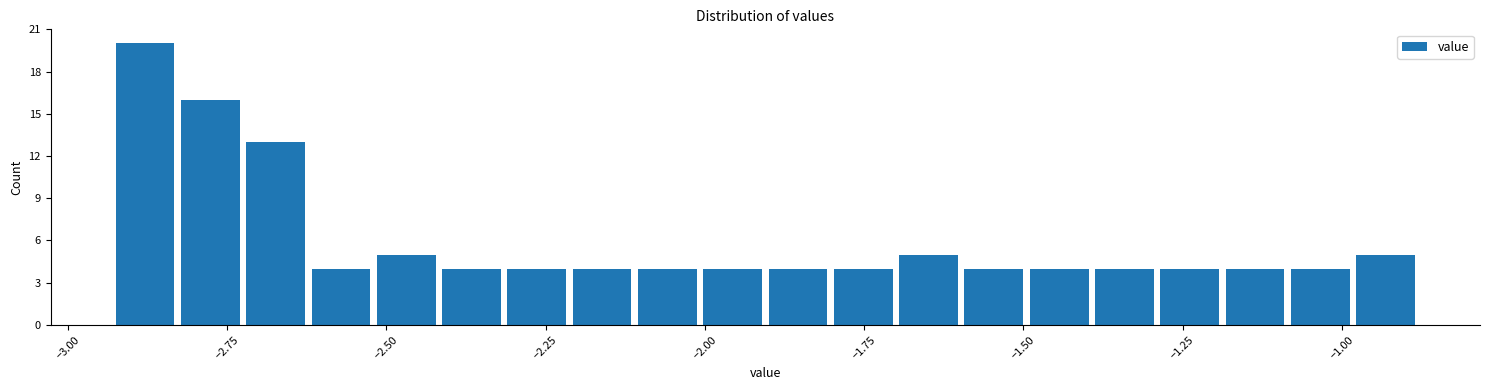

Around what value on the x-axis is the tallest bar? Give the approximate position of its centre, as read against the axis.

-2.90